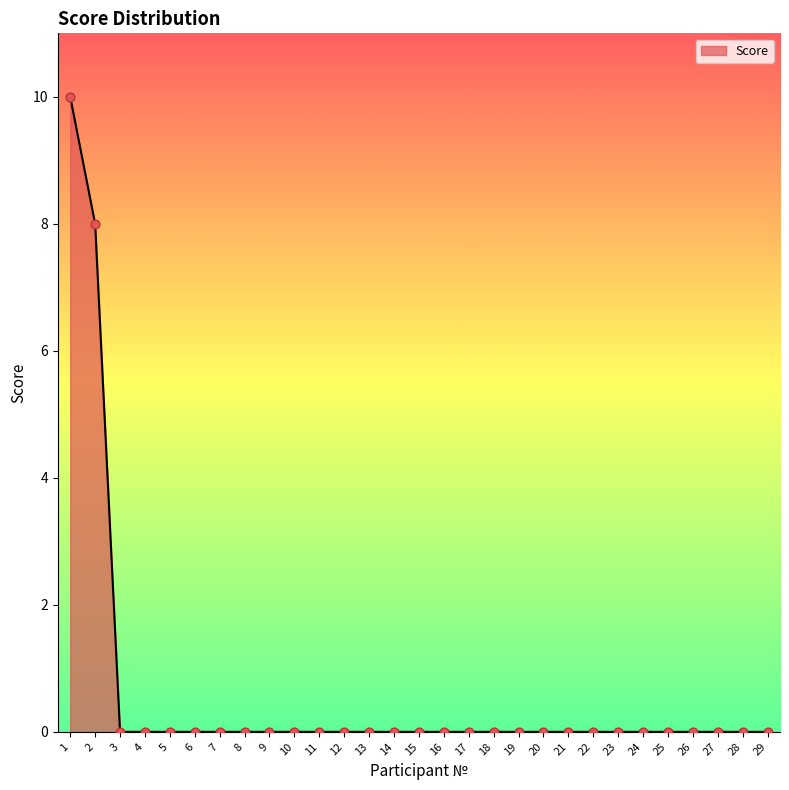

What is the change in value from 2 to 29?

-8